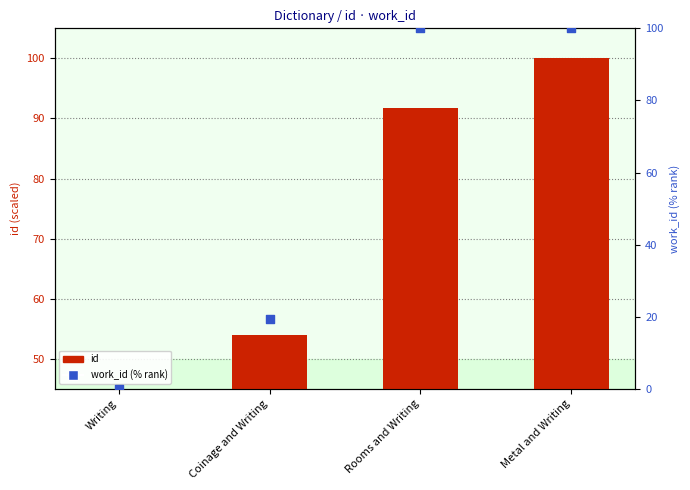

What are all the series names shown in the legend?

id, work_id